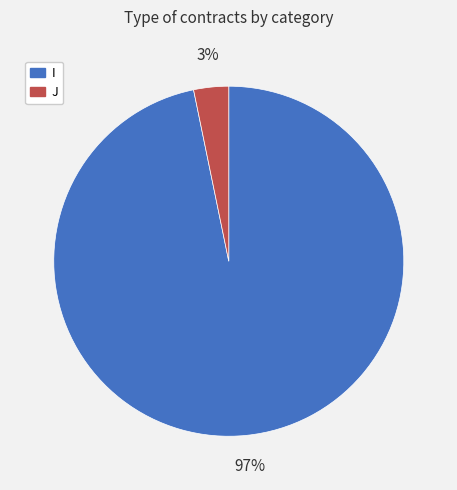

To the nearest percent, what is the difference between the J and I slice percentages?

94%